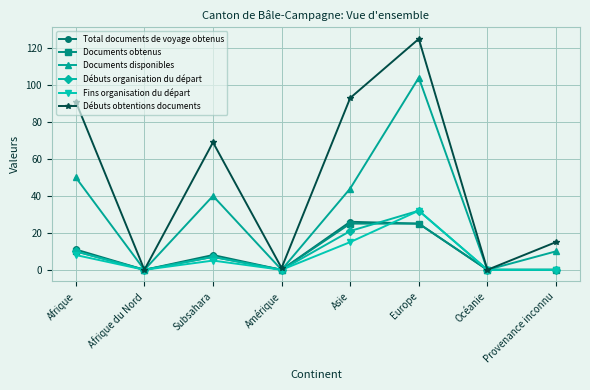

The value of Débuts obtentions documents at Océanie is 0. True or false?

True